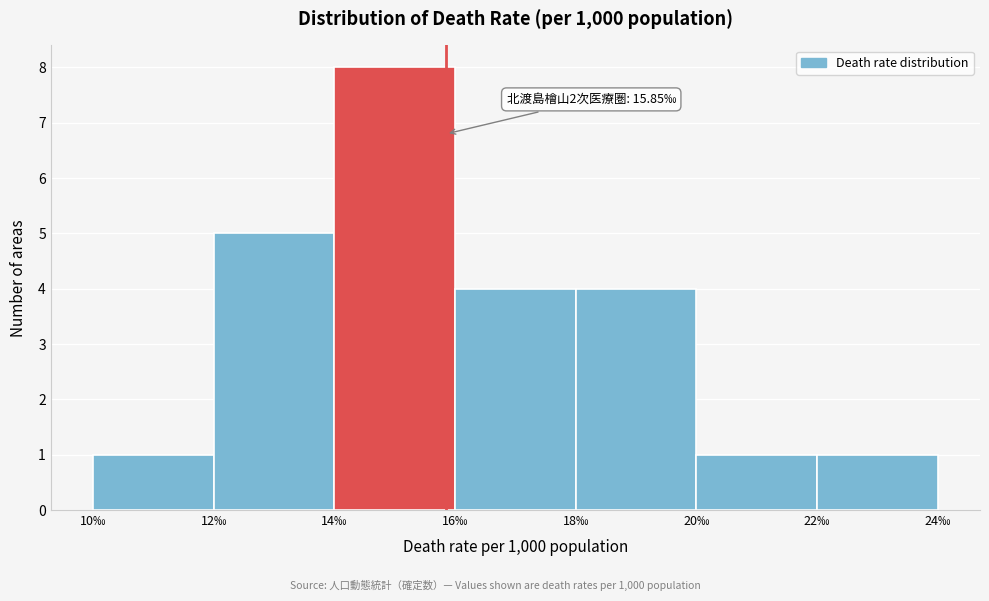

Which range on the x-axis has the tallest bar?

14 to 16